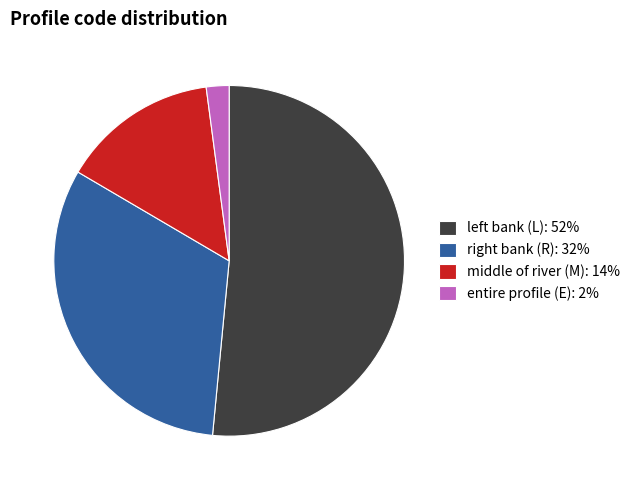

Is it true that entire profile (E): 2% is 2% of the pie?

True